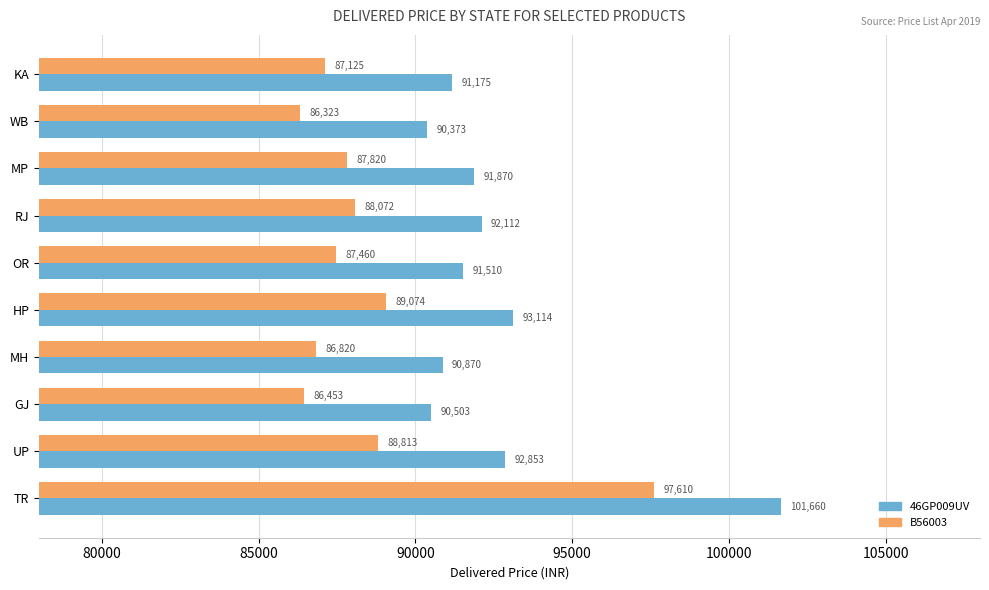

At which label is 46GP009UV closest to 96016?

HP